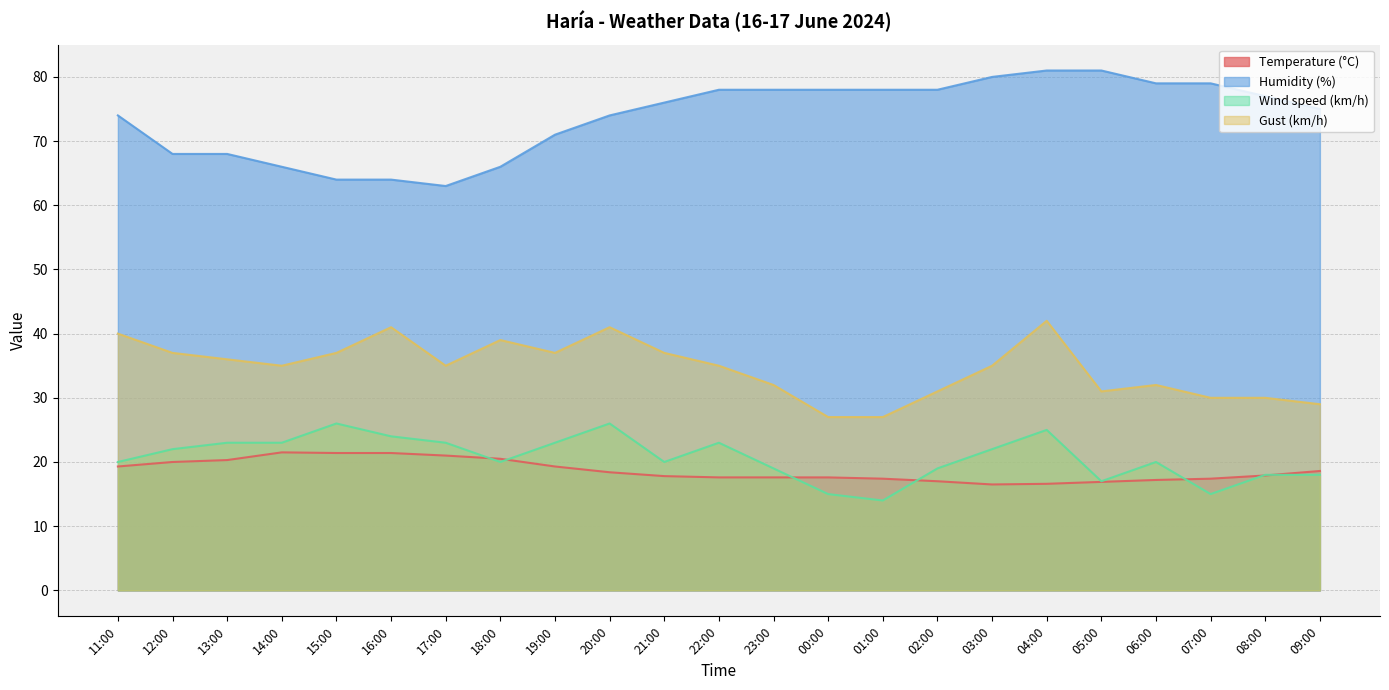

Is it true that Wind speed (km/h) equals 22.8 at 01:00?

False